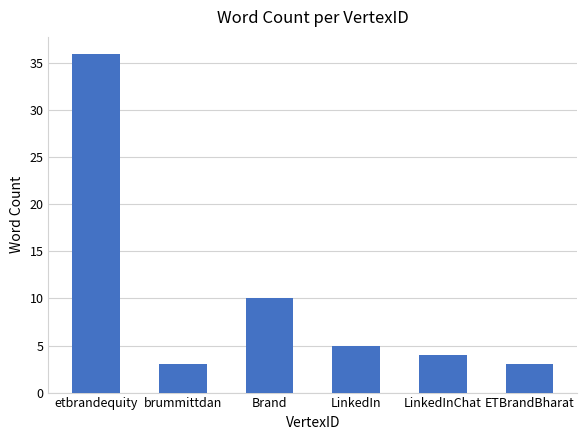

What is the difference between the maximum and minimum values?

33